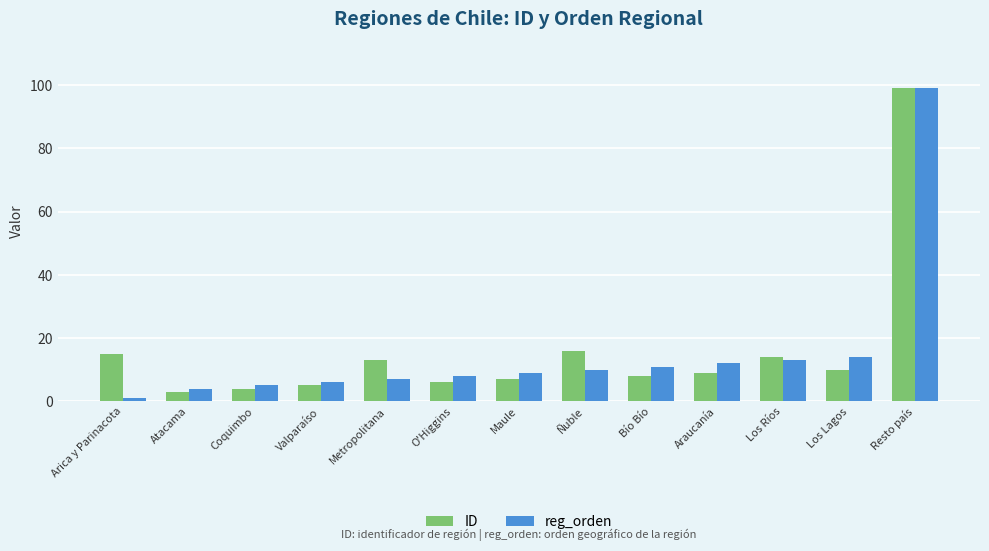

Rank the categories by reg_orden value from lowest to highest.

Arica y Parinacota, Atacama, Coquimbo, Valparaíso, Metropolitana, O'Higgins, Maule, Ñuble, Bío Bío, Araucanía, Los Ríos, Los Lagos, Resto país